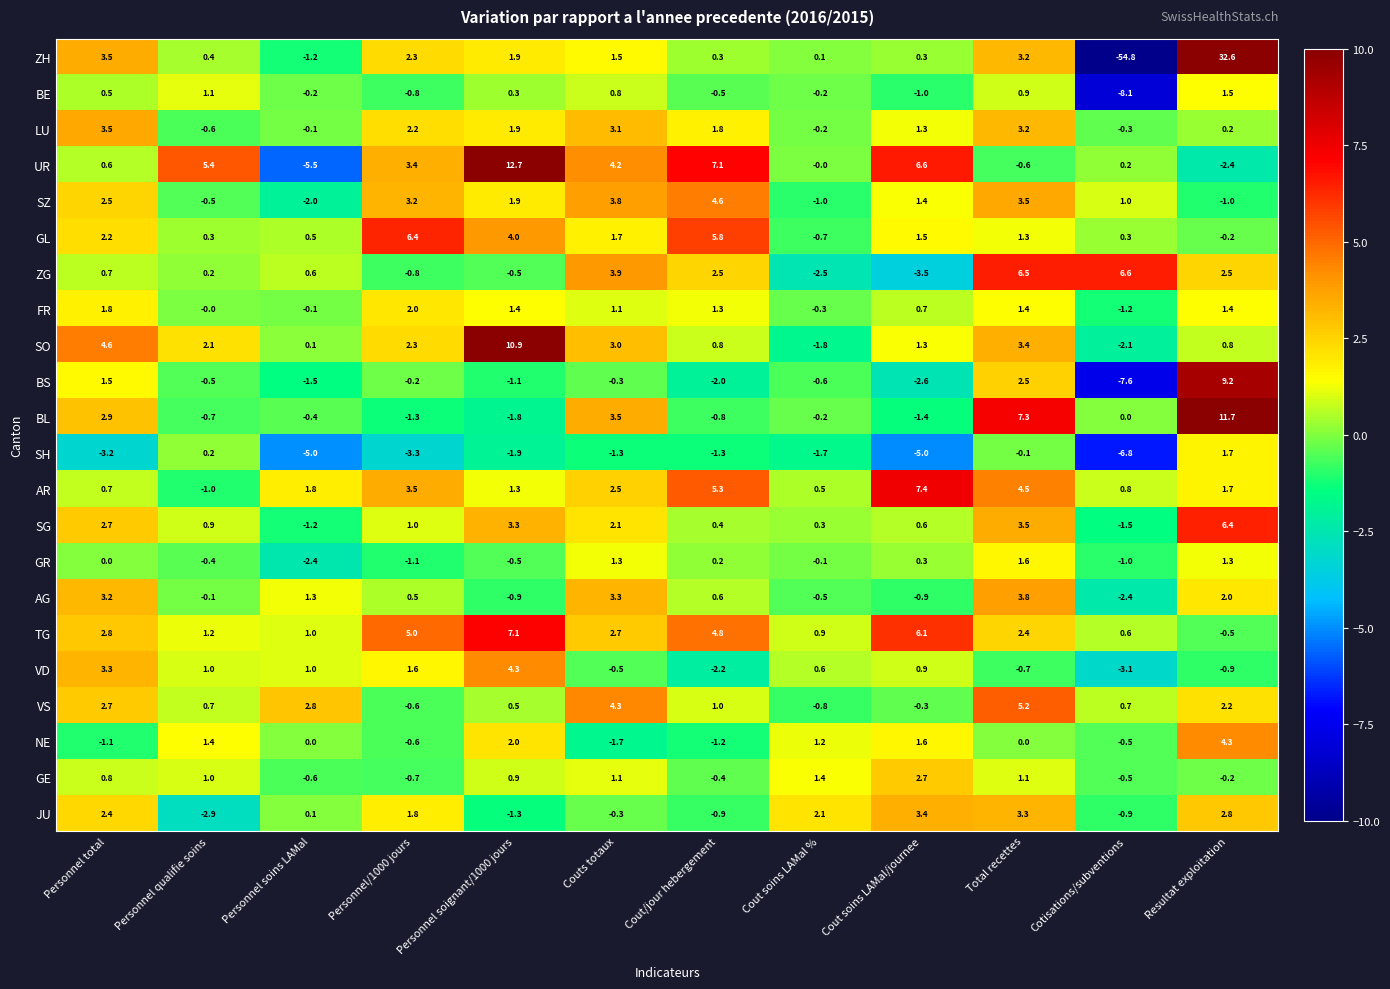

What is the average value of the VD series?

0.4